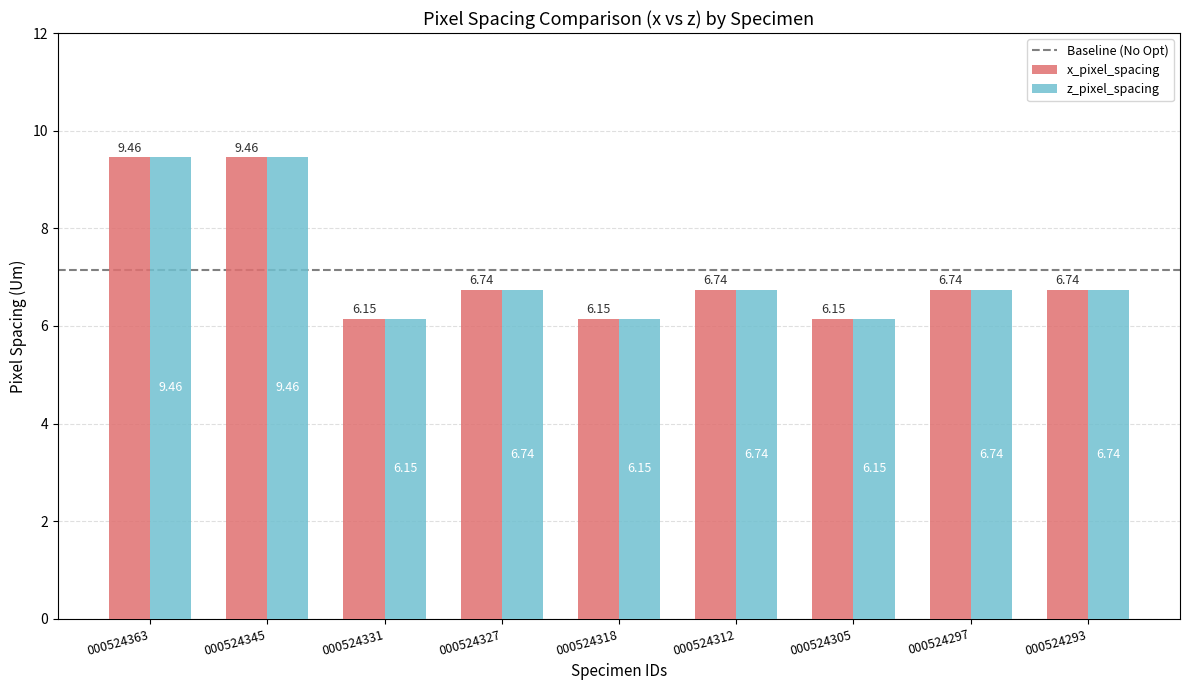

Are the bars horizontal?

No